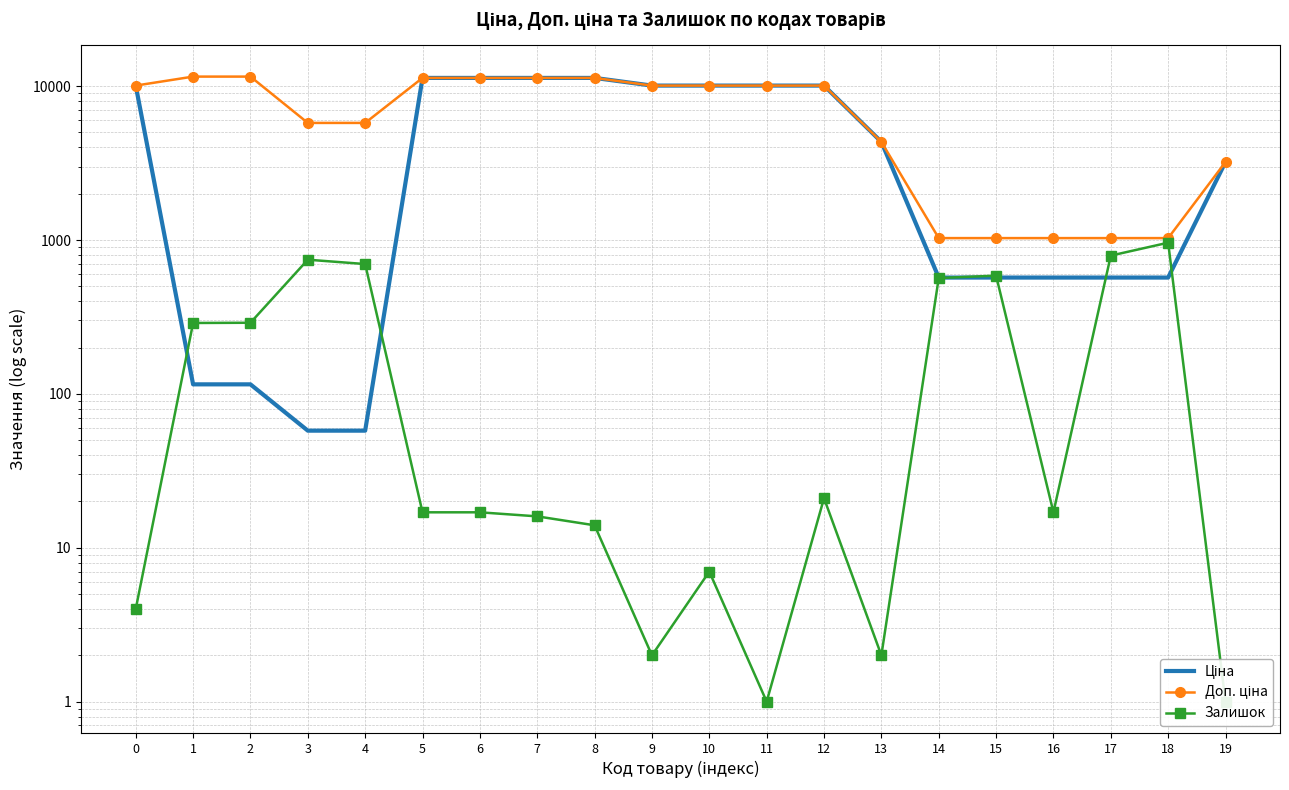

Reading left to right, transcribe all the data shown in this chart.

Ціна: 0=10085.8	1=115.4	2=115.4	3=57.7	4=57.7	5=11312.5	6=11312.5	7=11312.5	8=11312.5	9=10085.8	10=10085.8	11=10085.8	12=10085.8	13=4343.2	14=570.2	15=570.2	16=570.2	17=570.2	18=570.2	19=3215.0
Доп. ціна: 0=10085.8	1=11537.0	2=11537.0	3=5769.0	4=5769.0	5=11312.5	6=11312.5	7=11312.5	8=11312.5	9=10085.8	10=10085.8	11=10085.8	12=10085.8	13=4343.0	14=1029.1	15=1029.1	16=1029.1	17=1029.1	18=1029.1	19=3215.0
Залишок: 0=4.0	1=289.0	2=290.0	3=745.0	4=698.0	5=17.0	6=17.0	7=16.0	8=14.0	9=2.0	10=7.0	11=1.0	12=21.0	13=2.0	14=566.0	15=587.0	16=17.0	17=792.0	18=961.0	19=1.0